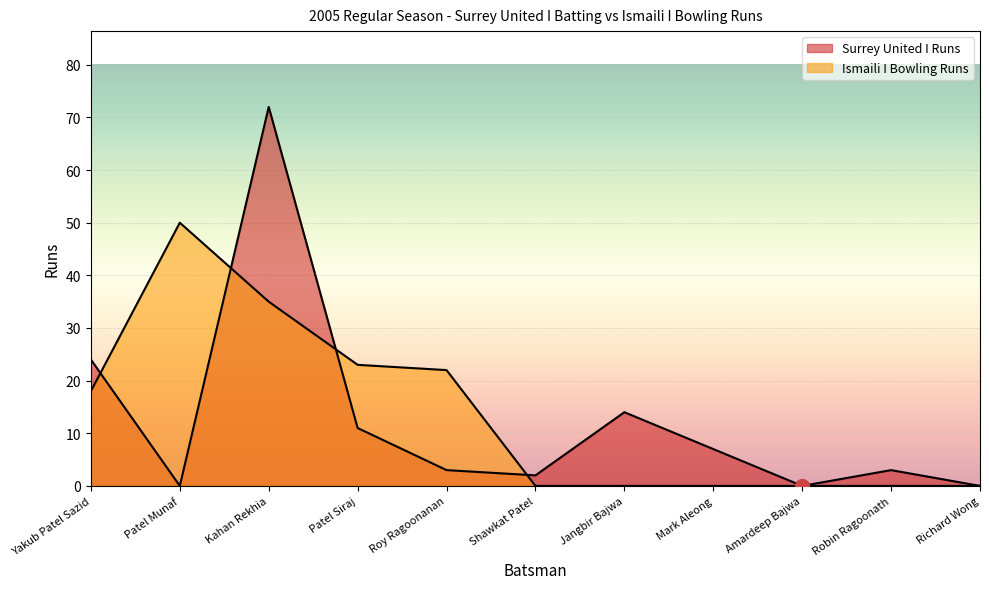

At which category is the sum across all series the highest?

Kahan Rekhia